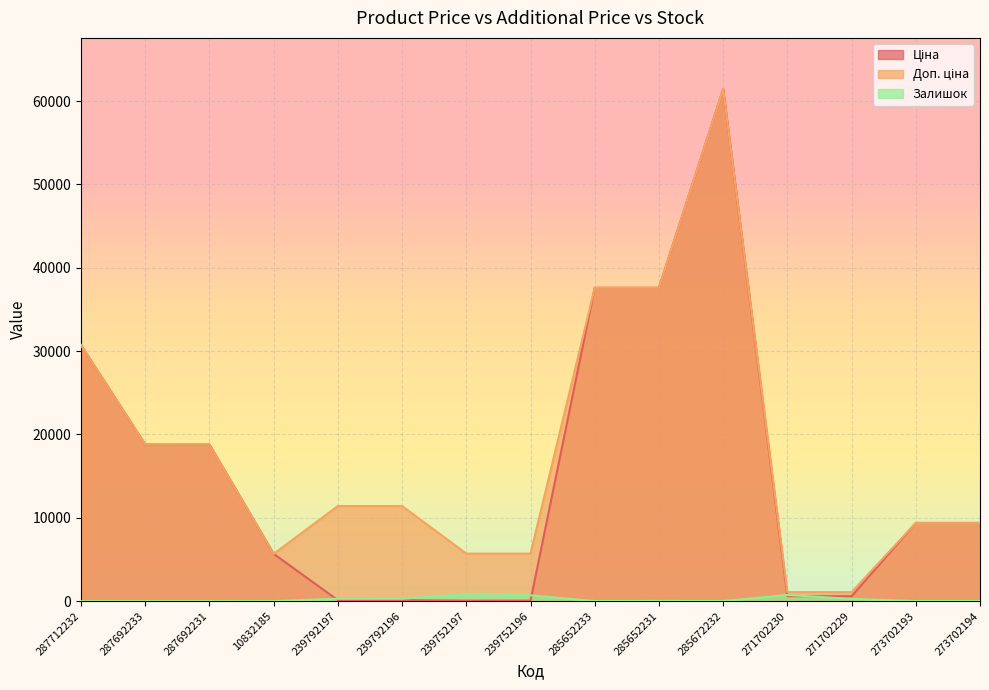

Which series has the largest total across all categories?

Доп. ціна